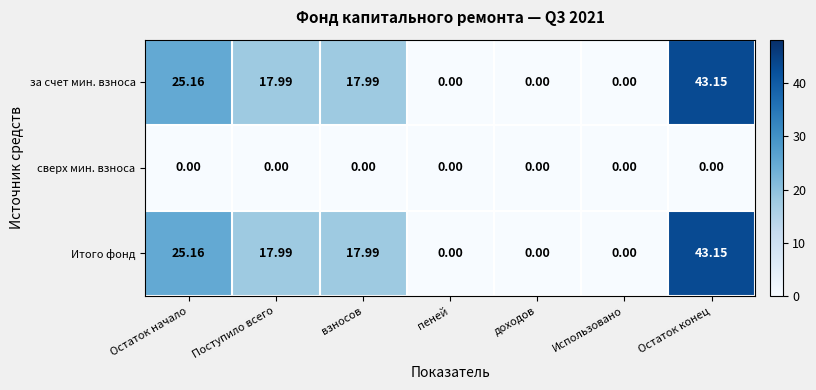

Which category has the highest value in the Итого фонд series?

Остаток конец